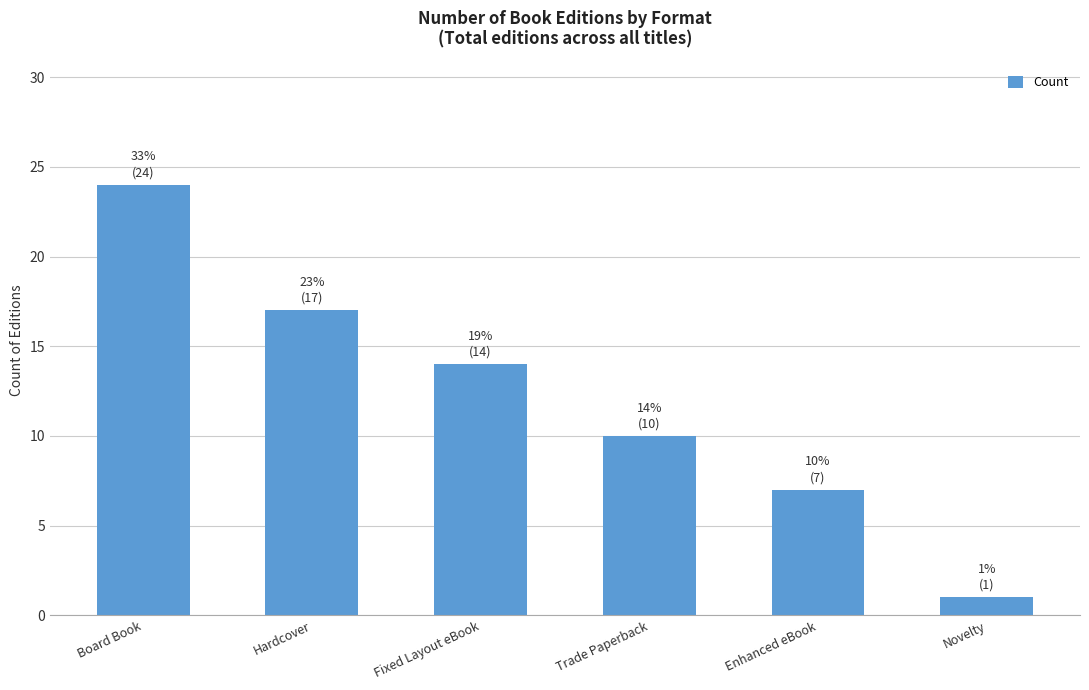

The chart shows a value of 23 at Fixed Layout eBook. True or false?

False